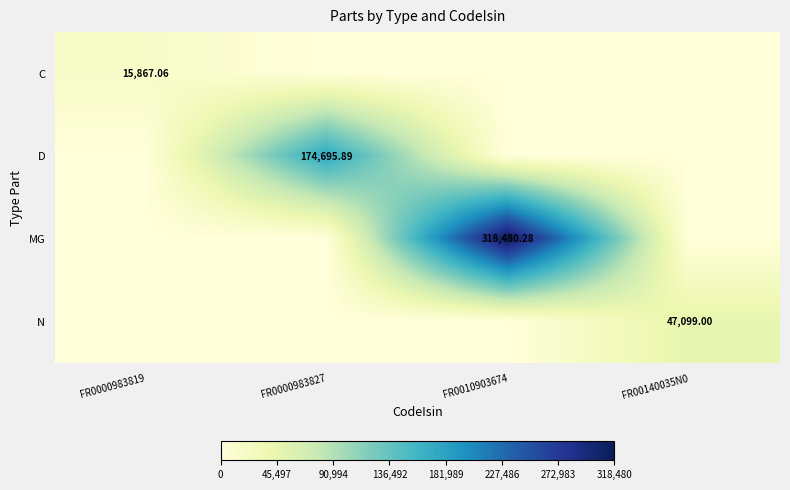

True or false: N has a value of 0.0 at FR0010903674.

True